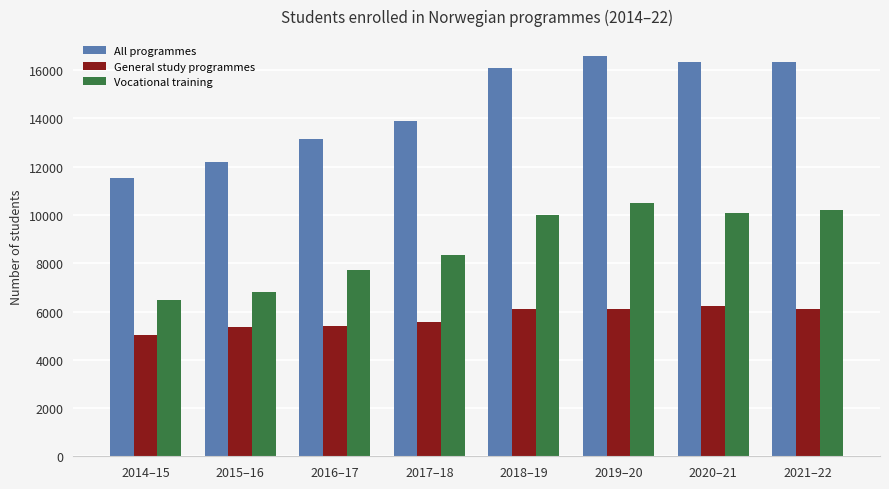

True or false: General study programmes has a value of 6090 at 2018–19.

True